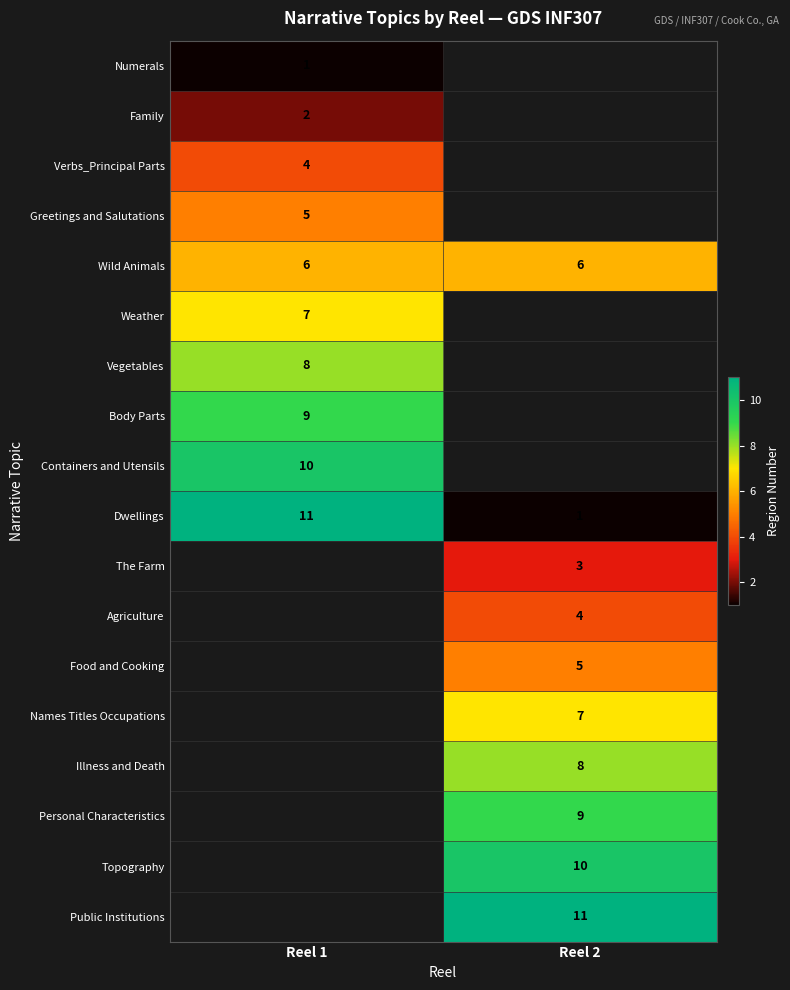

What is the difference between the Dwellings values at Reel 2 and Reel 1?

10